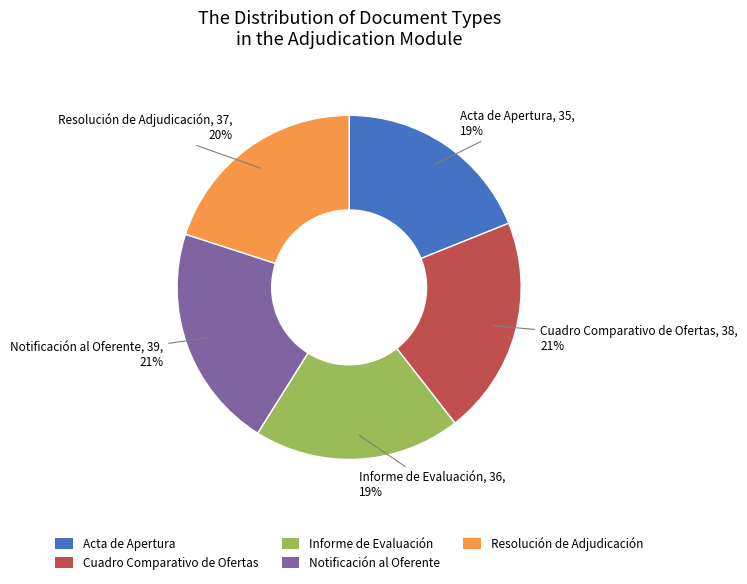

To the nearest percent, what is the average slice percentage?

20%